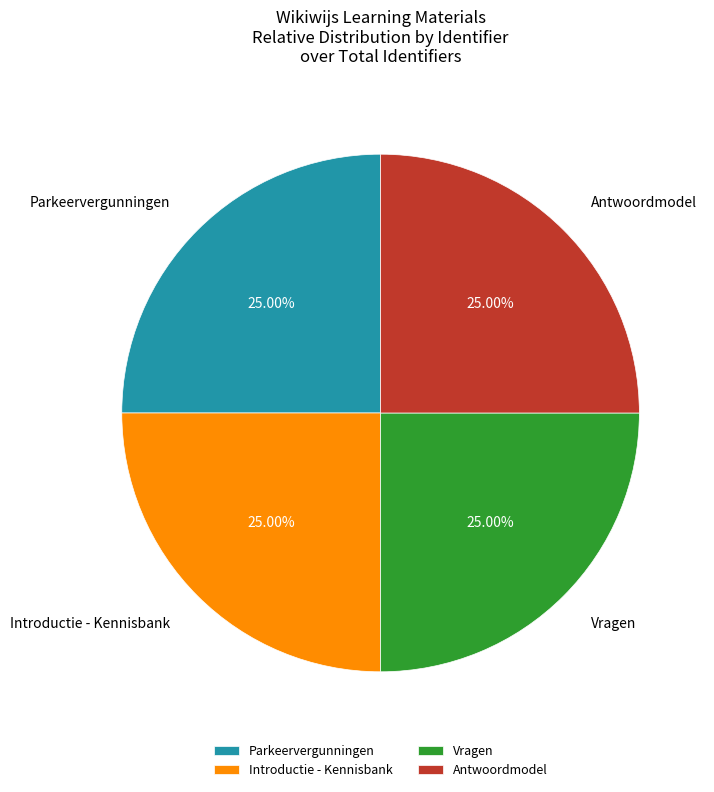

Approximately how many times larger is the value at Introductie - Kennisbank compared to Antwoordmodel?

1.0